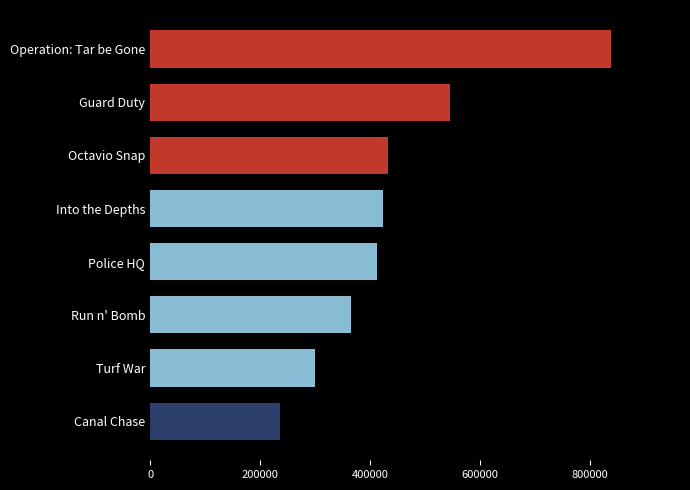

Which label corresponds to the smallest value in the chart?

Canal Chase